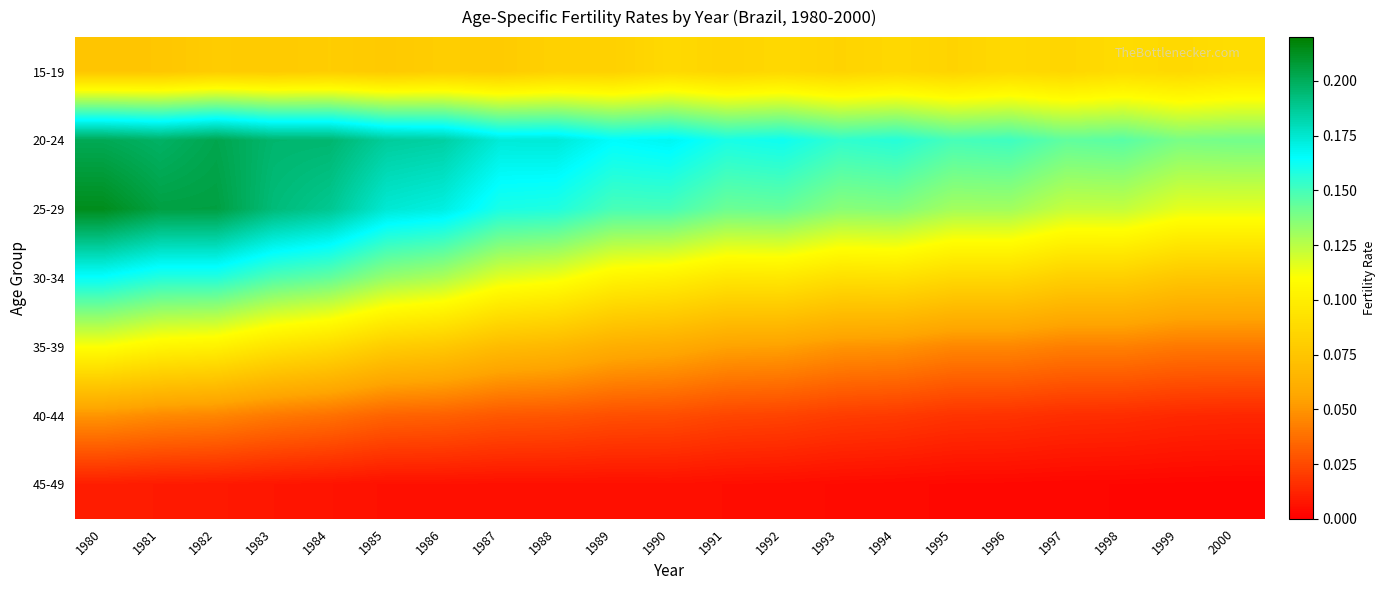

What is the total value across all series at 1985?

0.7